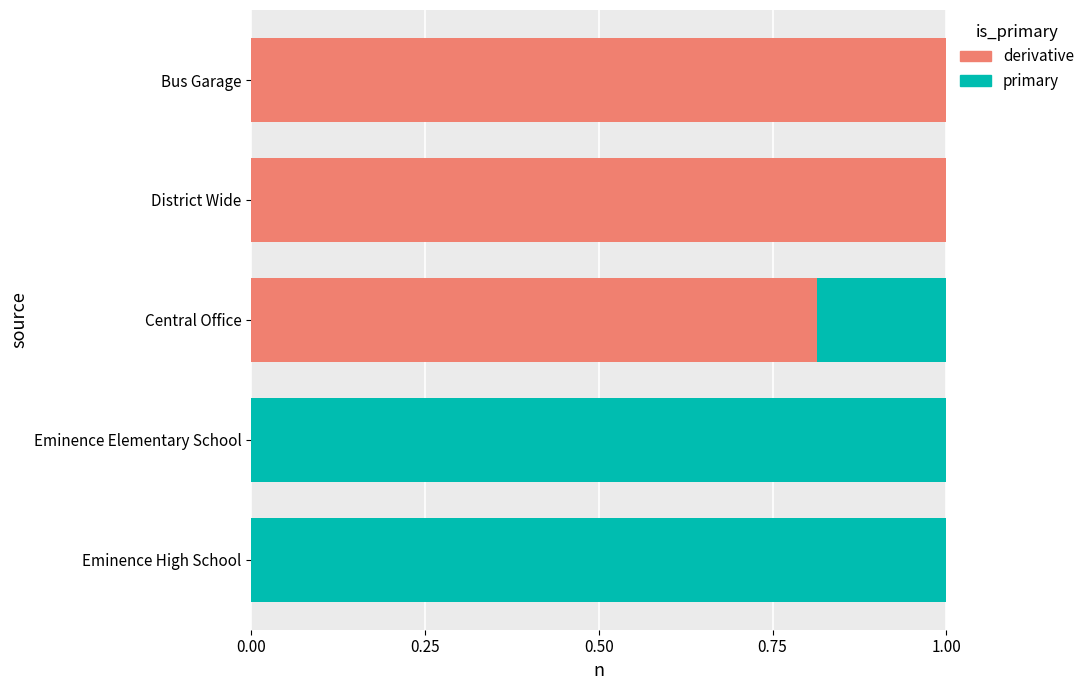

The value of derivative at Eminence High School is -0.6. True or false?

False